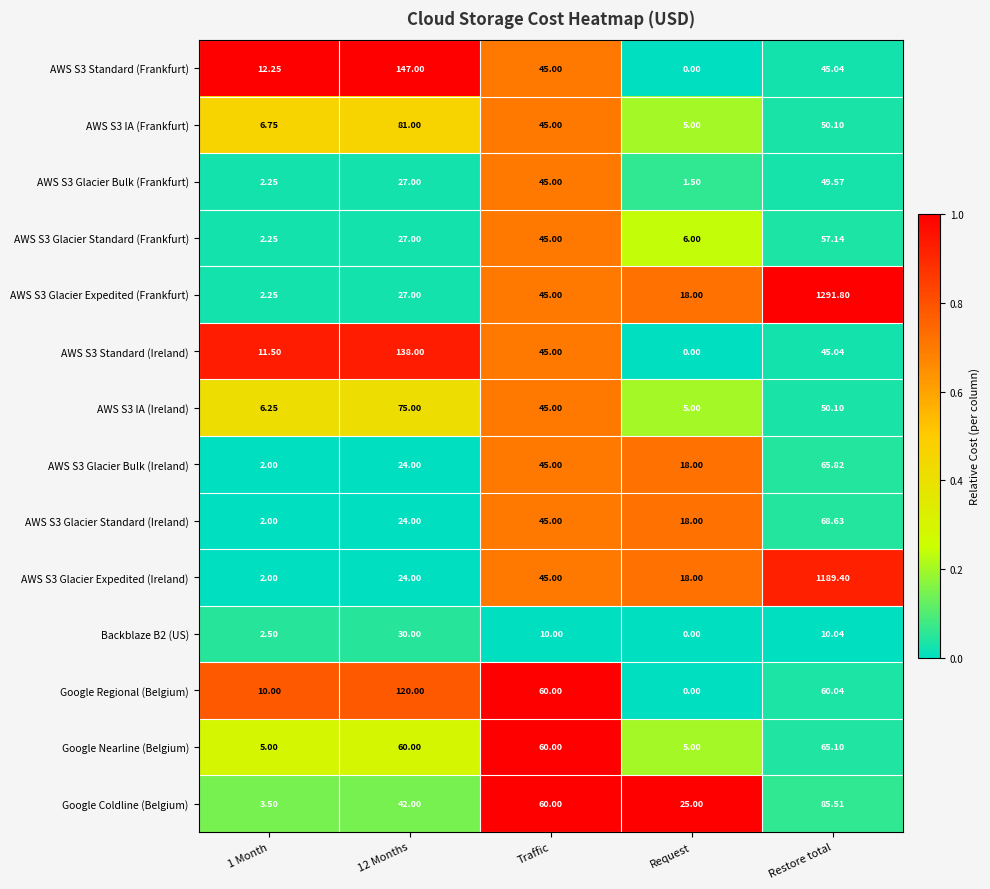

Which series has the widest spread of values?

AWS S3 Glacier Expedited (Frankfurt)